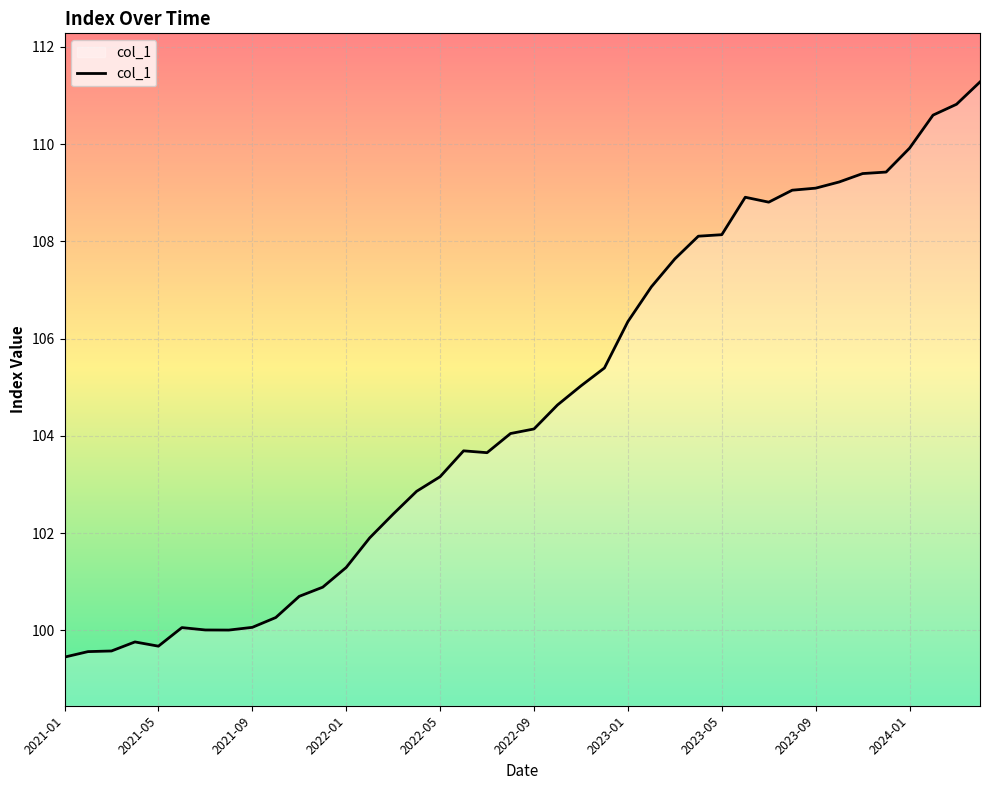

What is the greatest value displayed?

111.3